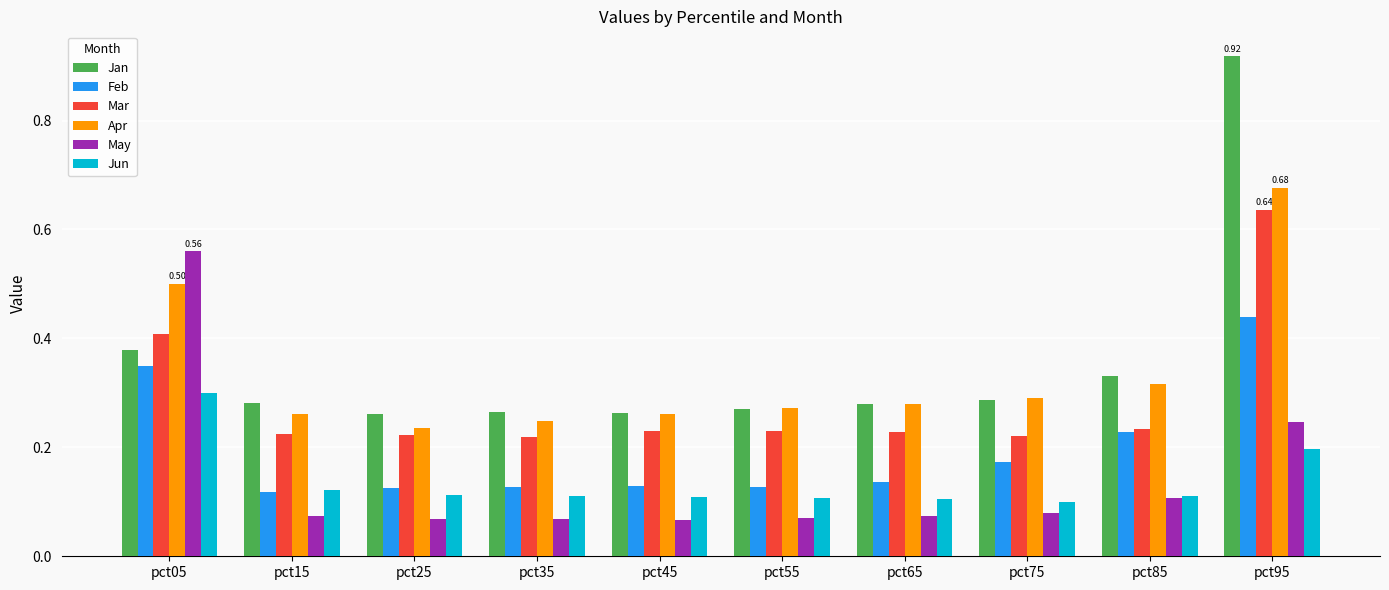

What is the sum of all Mar values?

2.9